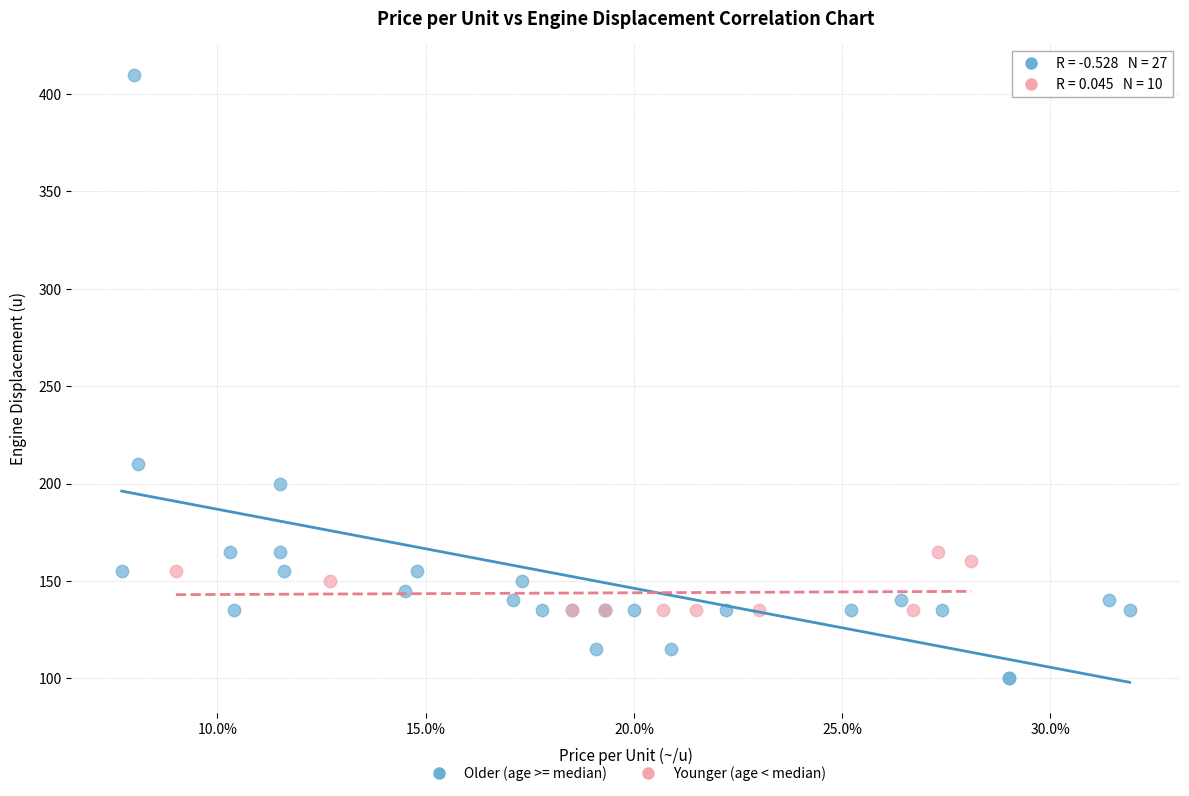

Which series reaches the minimum Y coordinate?

Older (age >= median)